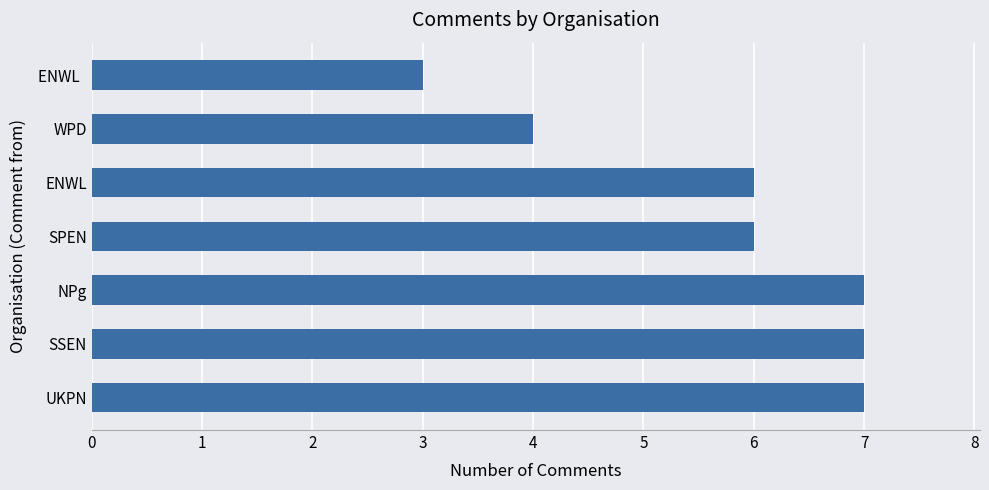

Which label corresponds to the smallest value in the chart?

ENWL  